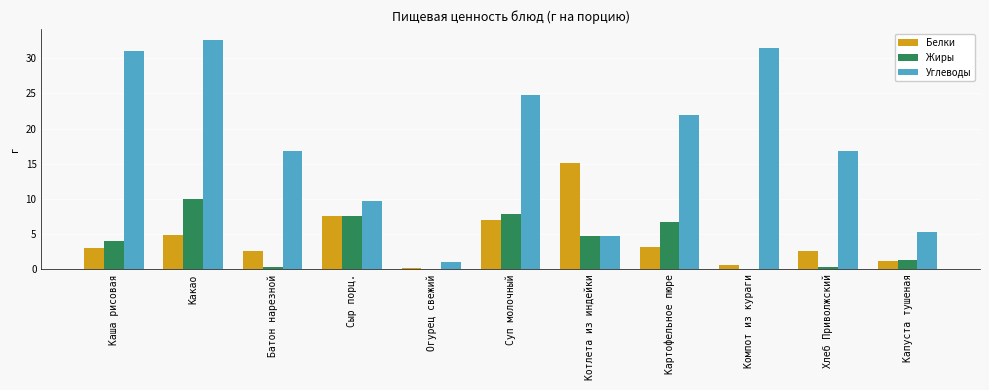

What is the sum of the Белки values at Батон нарезной and Котлета из индейки?

17.7